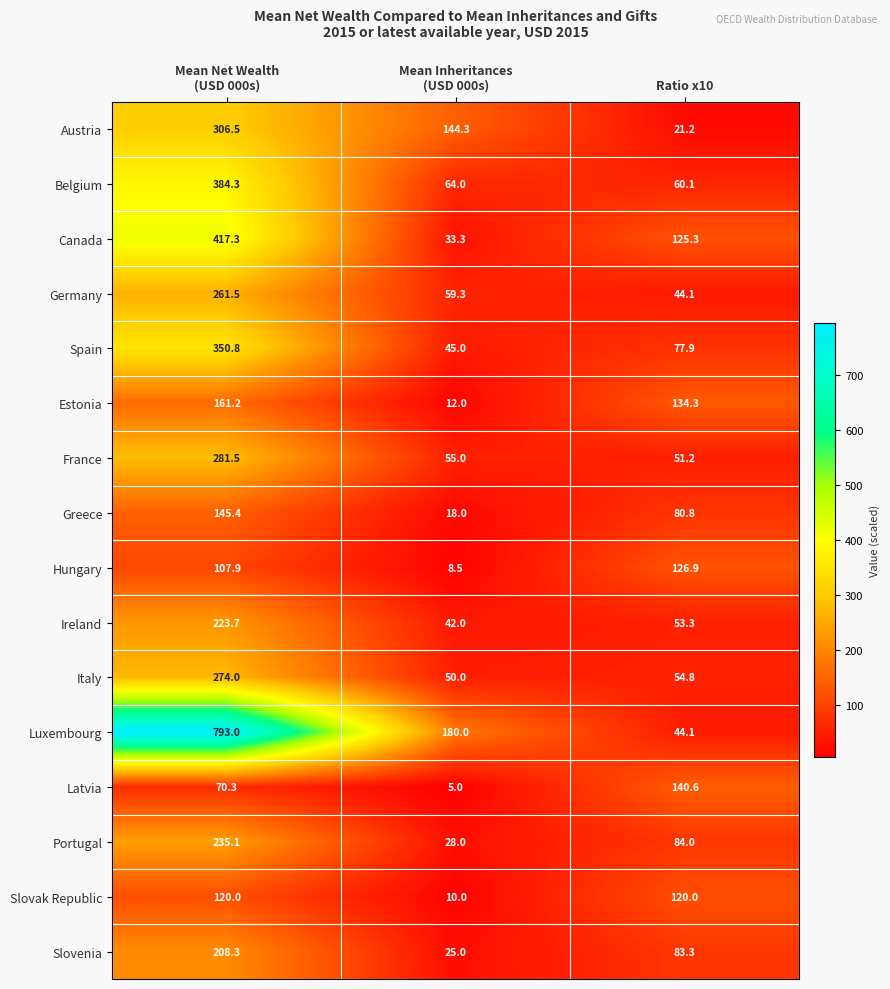

Where is Italy nearest to the value 162?

Ratio x10